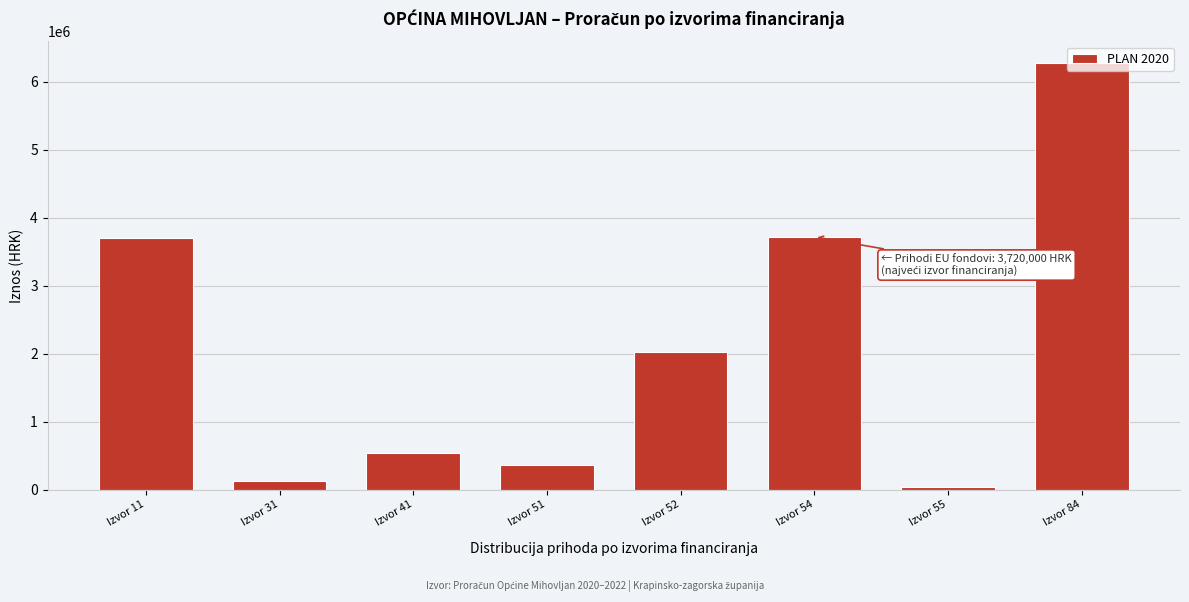

Which label corresponds to the largest value in the chart?

Izvor 84